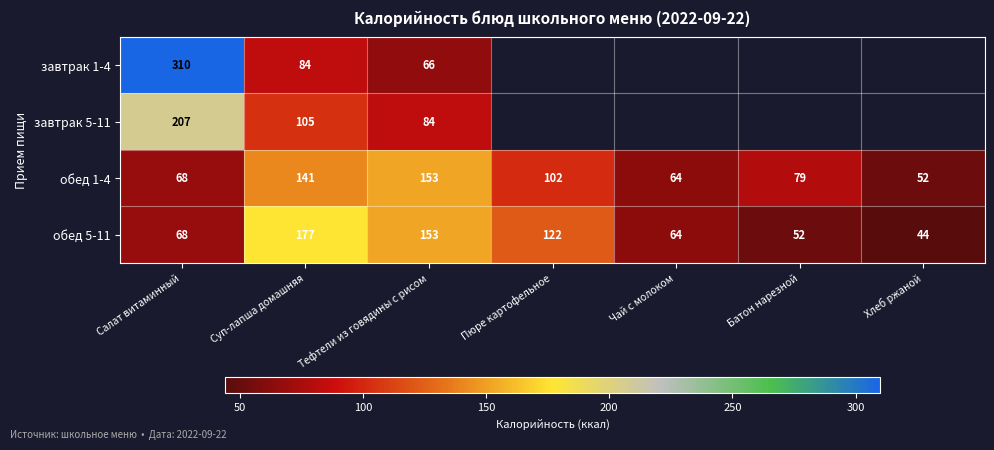

Is the value of обед 1-4 at Хлеб ржаной greater than the value of обед 5-11 at Чай с молоком?

No